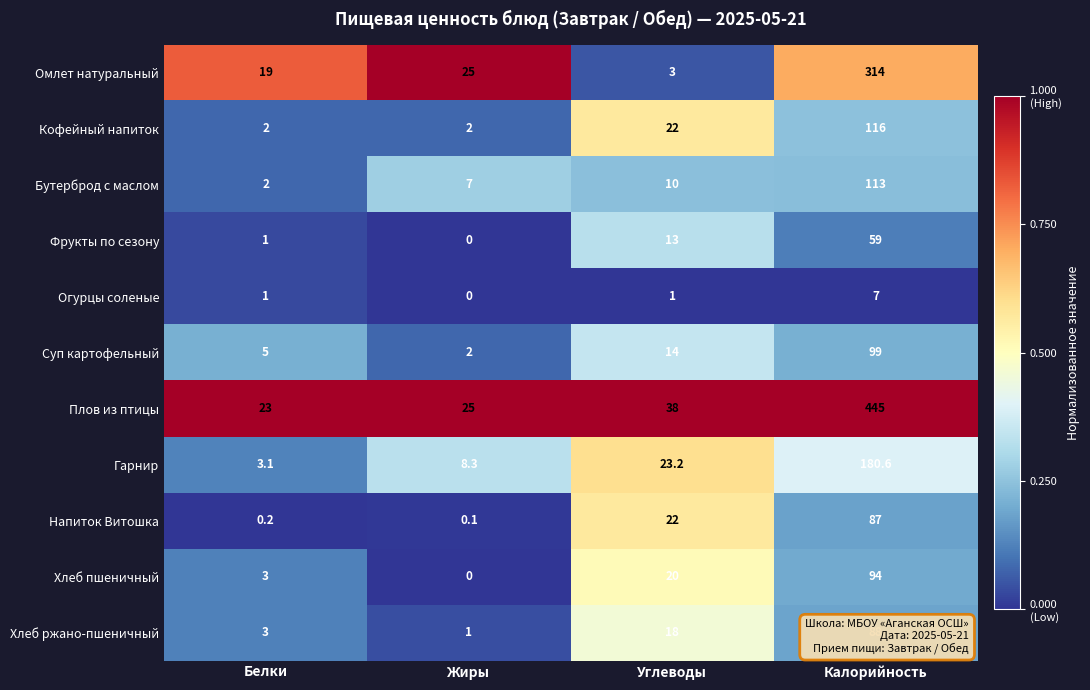

Which label corresponds to the smallest value in the chart?

Жиры